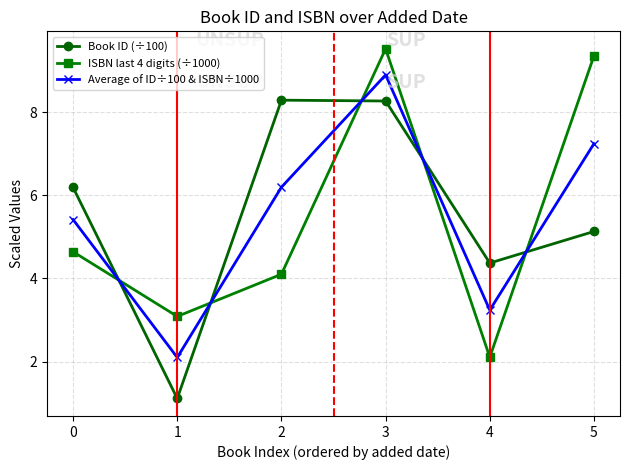

What is the difference between the ISBN last 4 digits (÷1000) values at 2 and 5?

5.3